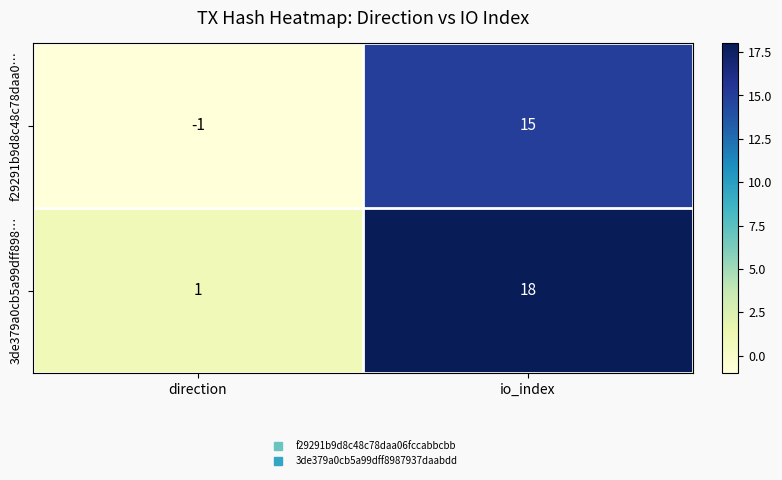

Reading left to right, transcribe all the data shown in this chart.

f29291b9d8c48c78daa0…: direction=-1	io_index=15
3de379a0cb5a99dff898…: direction=1	io_index=18